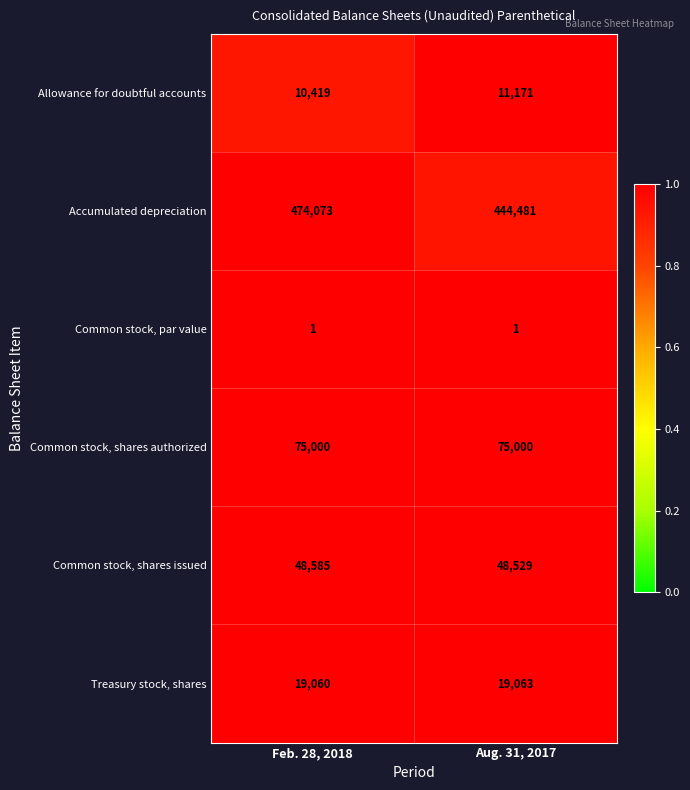

What is the approximate value of Common stock, shares issued at Aug. 31, 2017, to the nearest 10?

48530